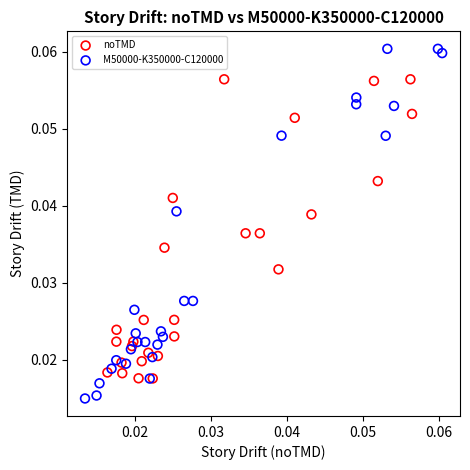

Which series has the widest spread of Y values?

M50000-K350000-C120000